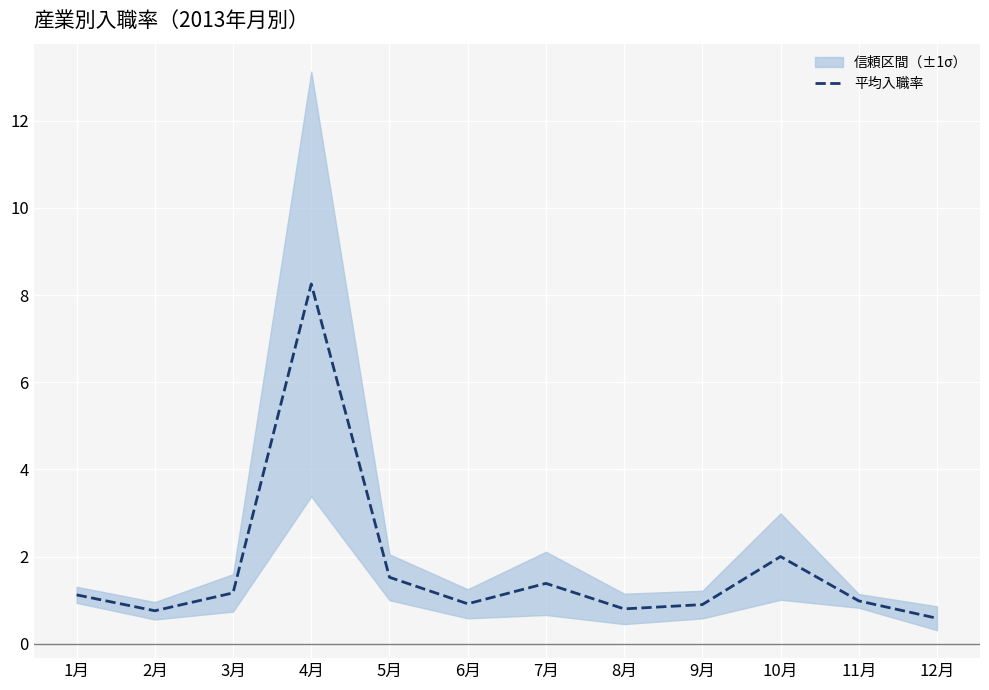

Where is 平均入職率 nearest to the value 4?

10月